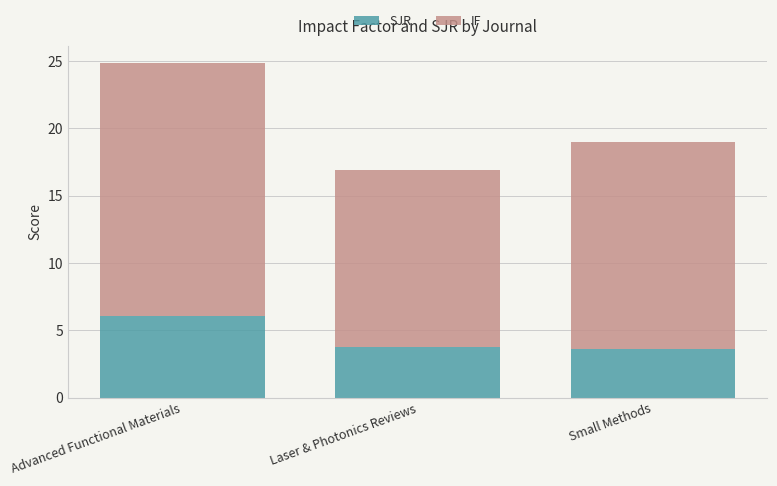

What is the total value across all series at Advanced Functional Materials?

24.9